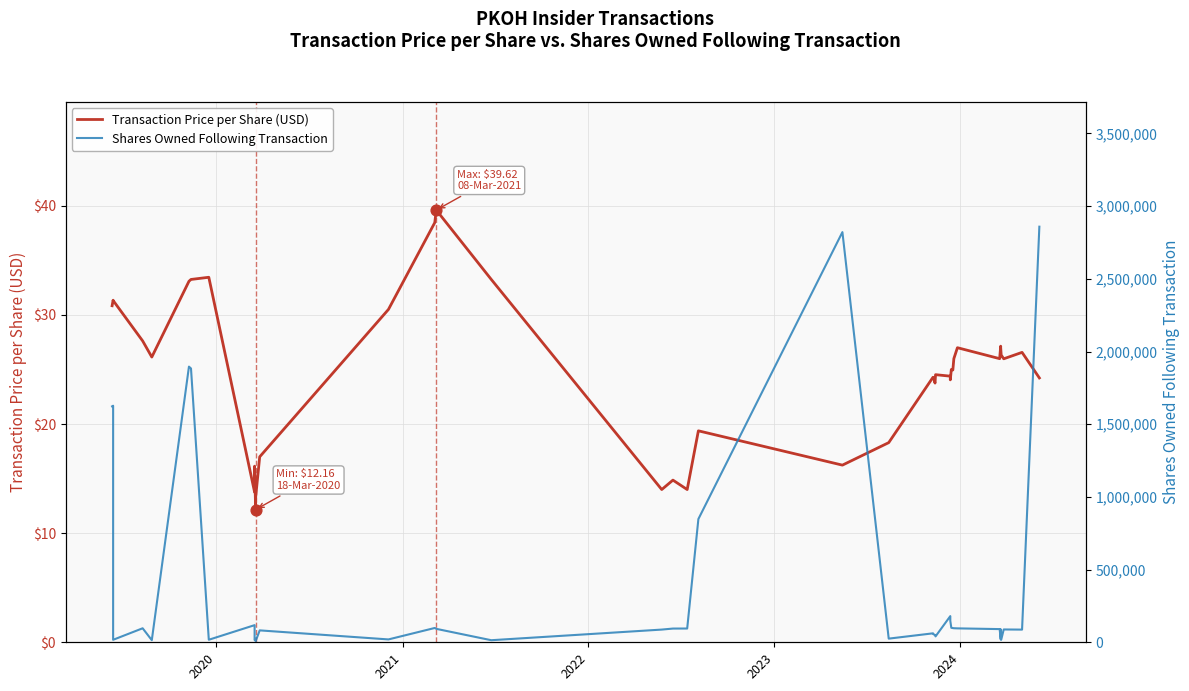

Which series has the largest Y range (max minus min)?

Shares Owned Following Transaction